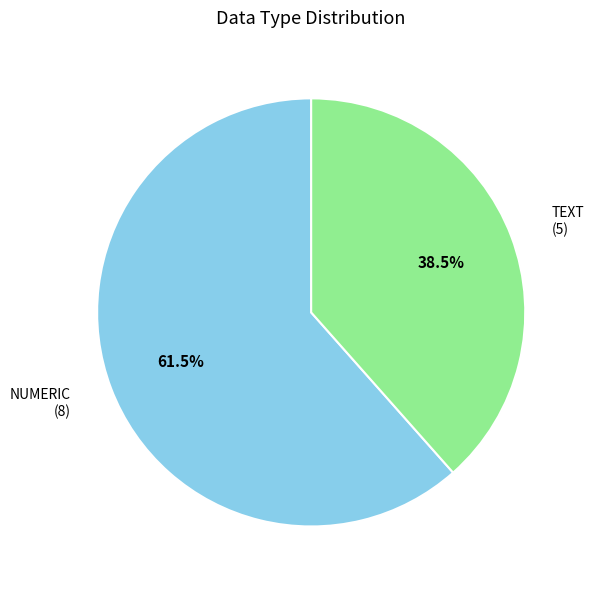

Which has a higher value, TEXT or NUMERIC?

NUMERIC